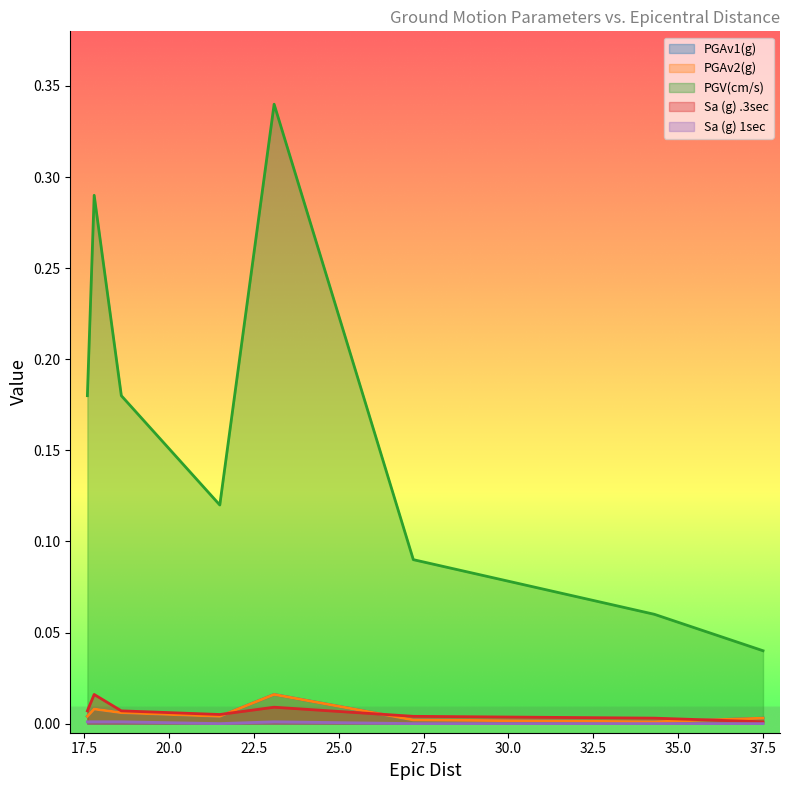

What is the label of the 2nd point from the left?

17.8